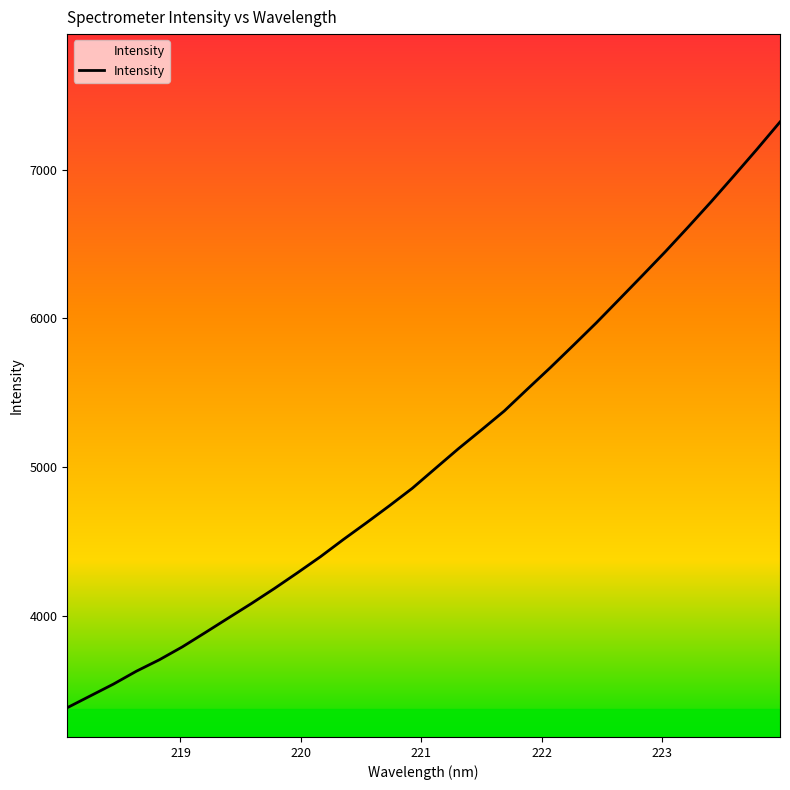

What is the greatest value displayed?

7319.7